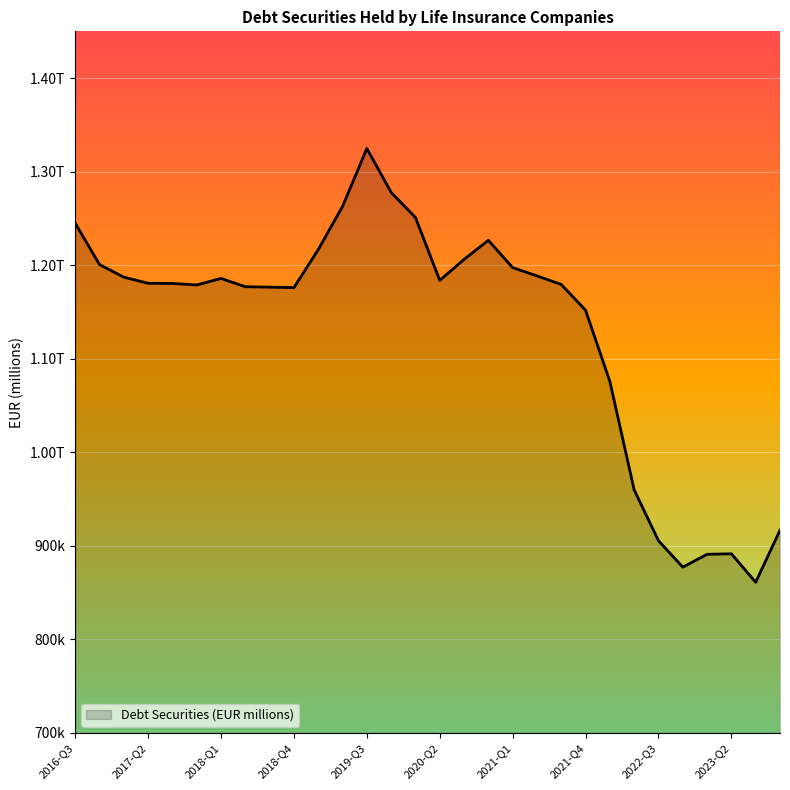

True or false: there are more than 1 points higher than both neighbors.

True